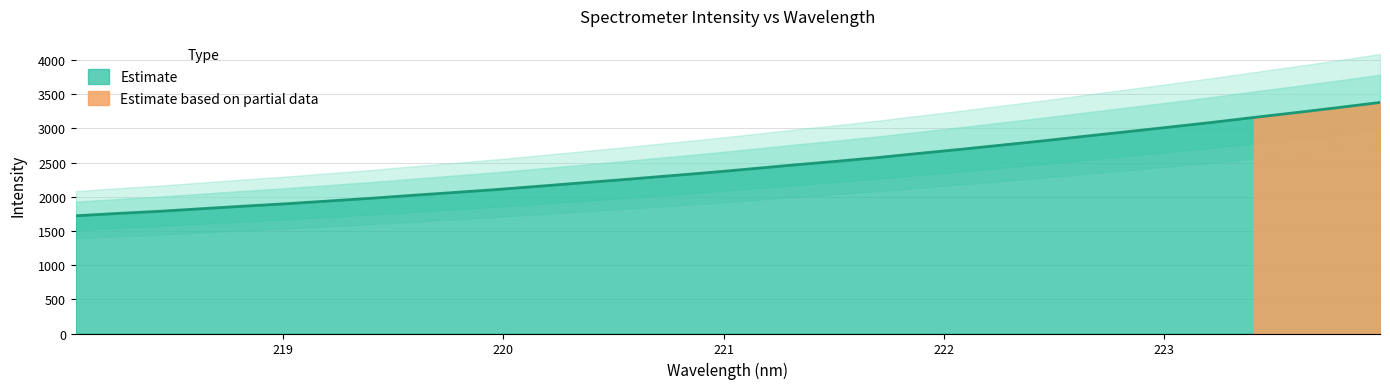

What is the value of the 27th point from the left?

3019.0